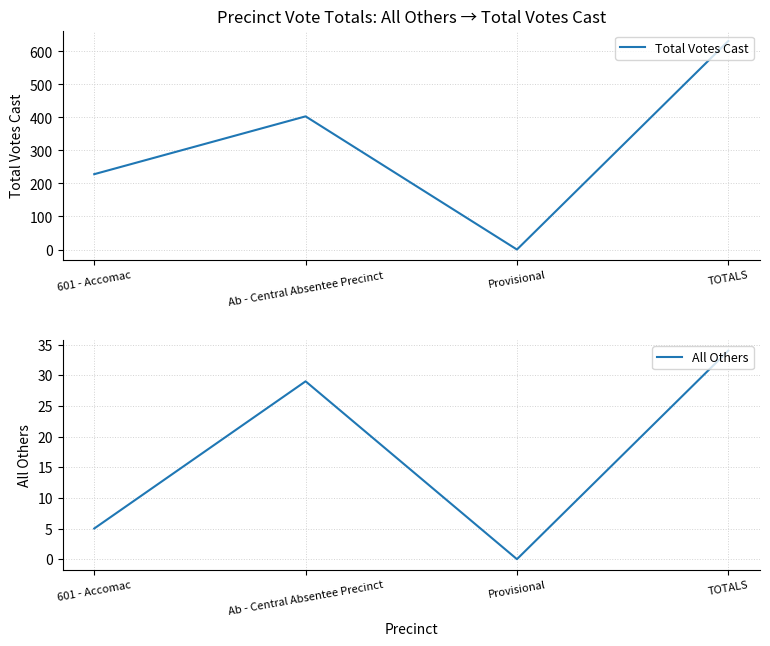

Reading left to right, transcribe all the data shown in this chart.

Total Votes Cast: 228	403	0	631
All Others: 5	29	0	34